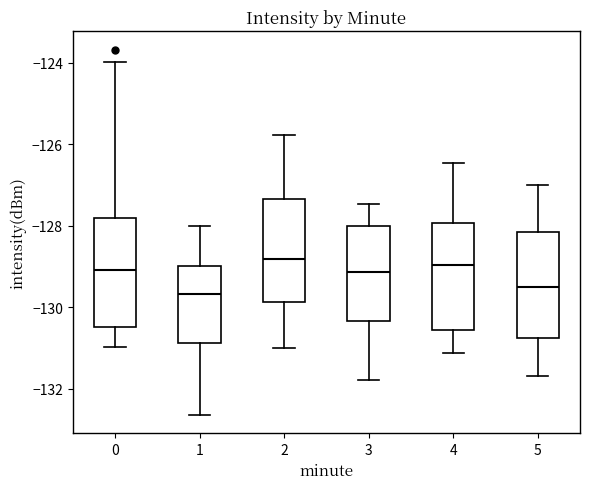

Where is the upper edge of the box at x = 2 on the y-axis? The values are not printed on the chart, so give them approximately, as read against the axis.

-127.4